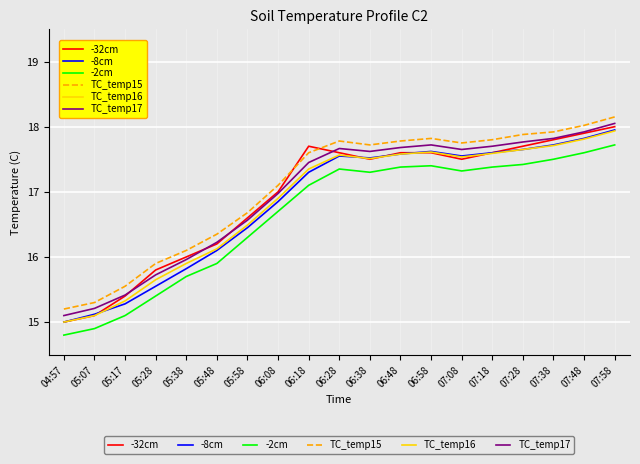

Is this an area chart (filled region under the line)?

No